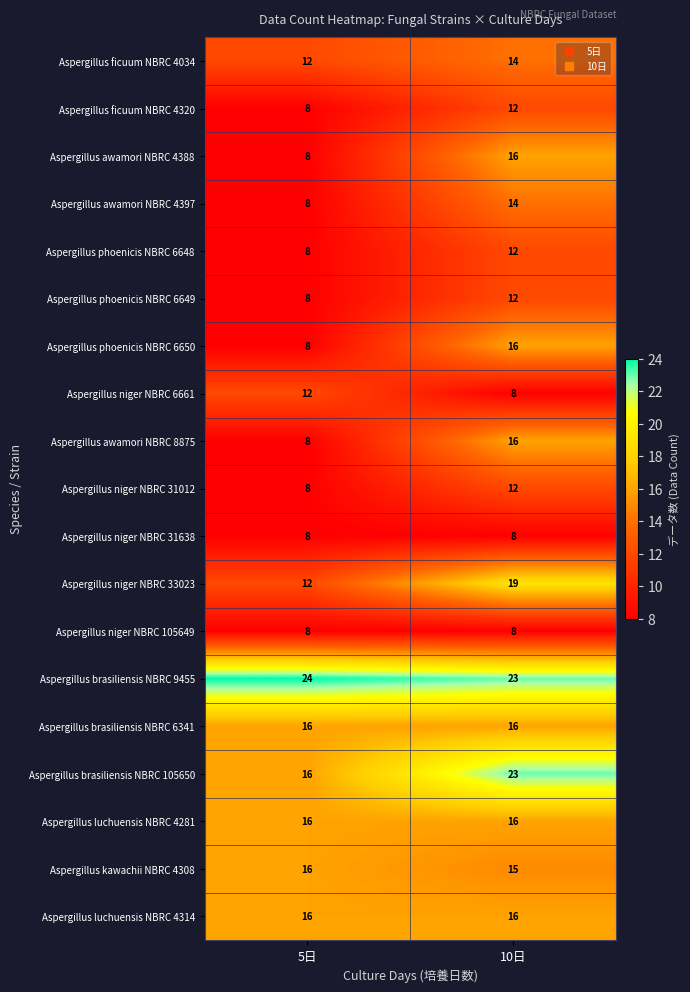

What is the difference between the highest and lowest values at 5日?

16